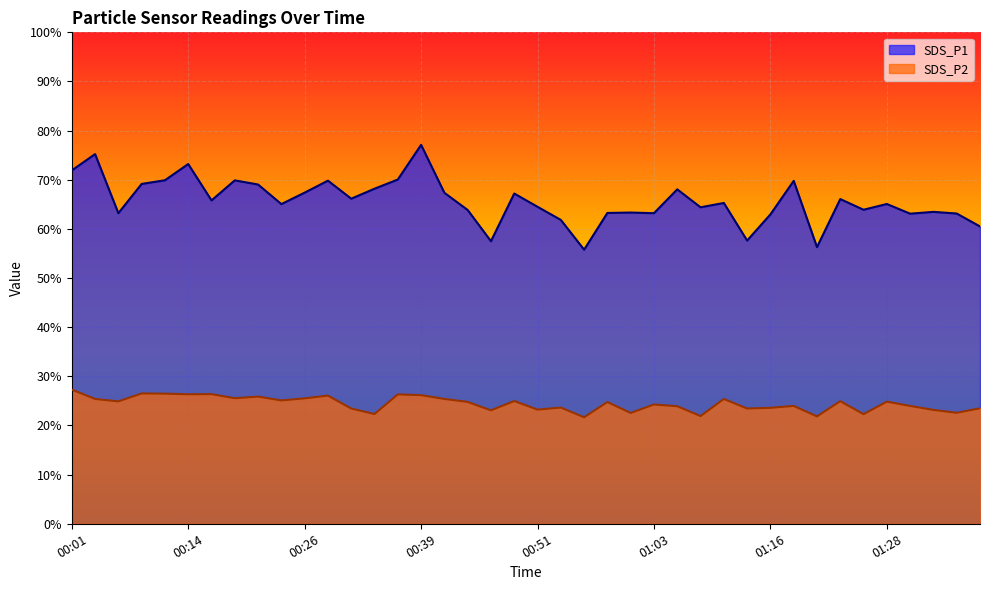

At which category is the sum across all series the highest?

00:39